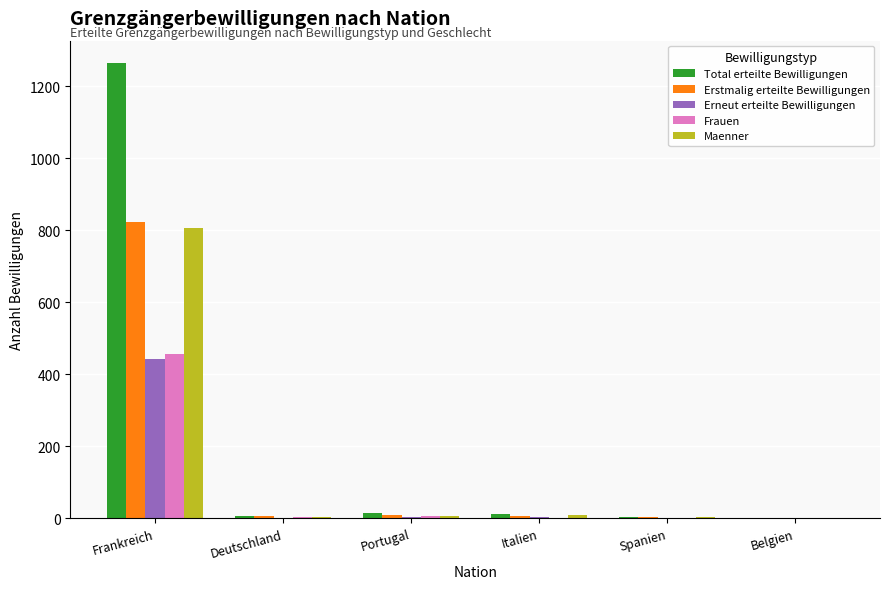

Where is Total erteilte Bewilligungen nearest to the value 632?

Portugal